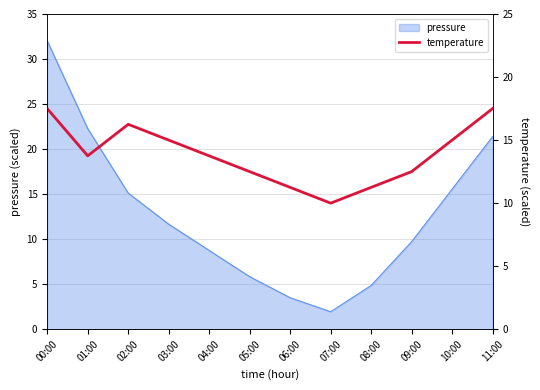

What position from the left is 06:00?

7